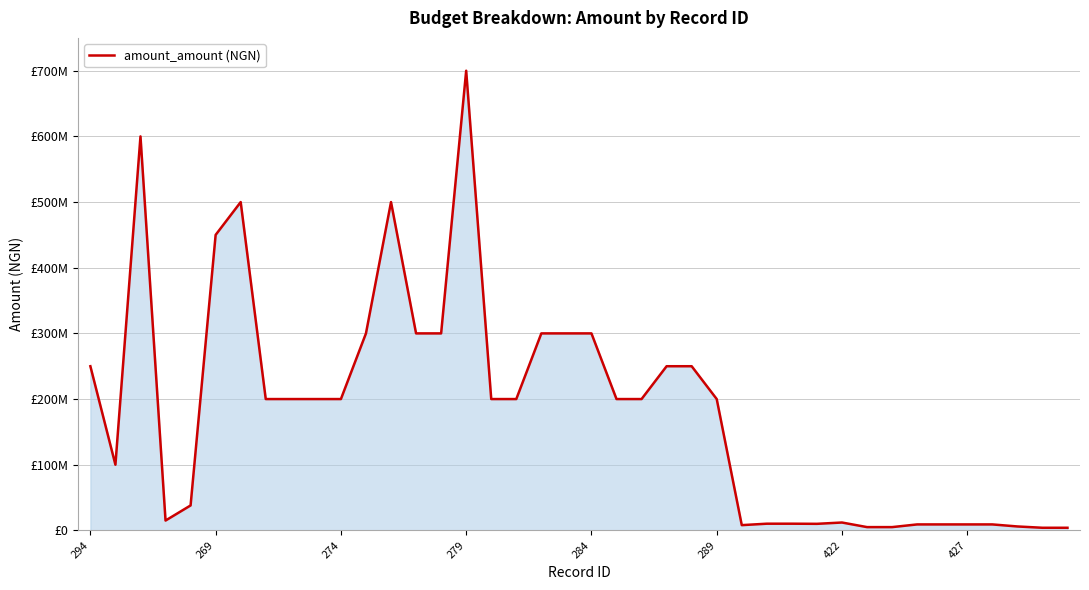

Is this an area chart (filled region under the line)?

Yes